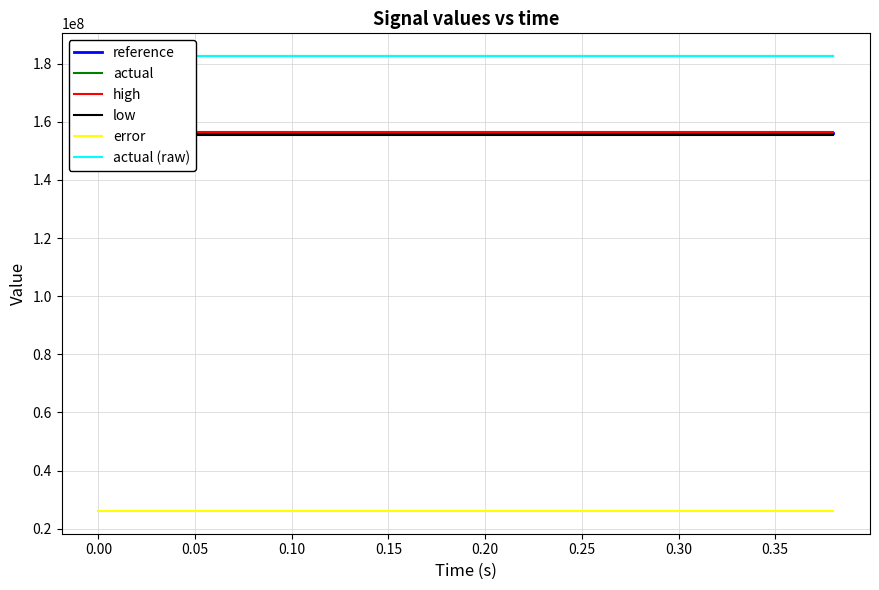

Is this an area chart (filled region under the line)?

No